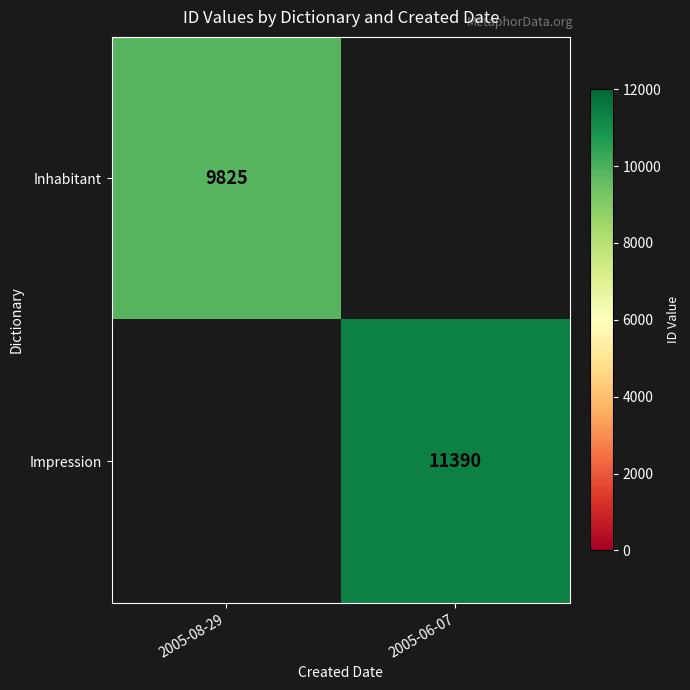

Is it true that Impression equals 11390 at 2005-06-07?

True